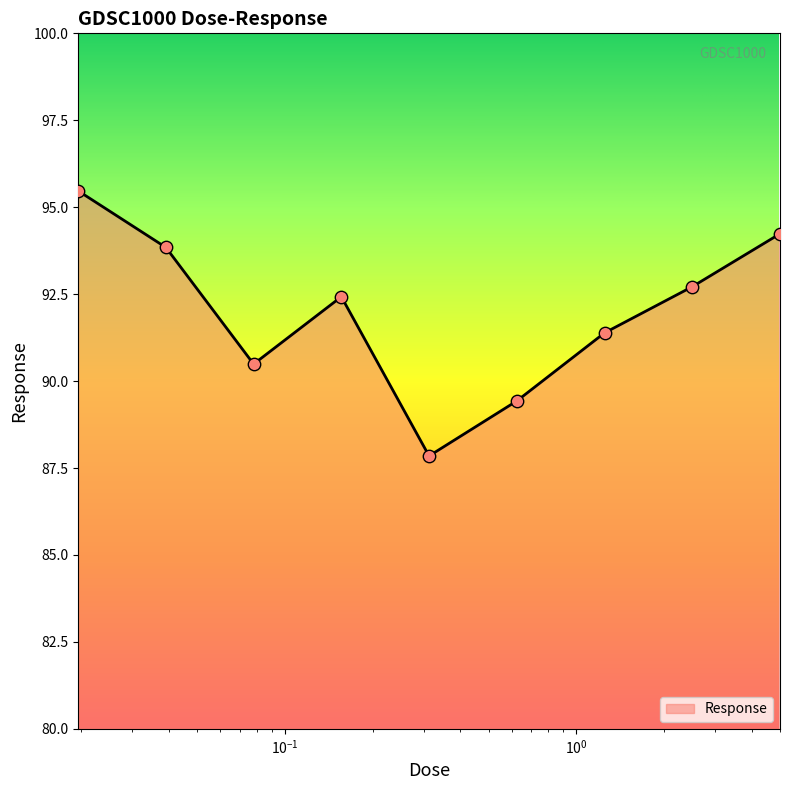

What is the greatest value displayed?

95.5